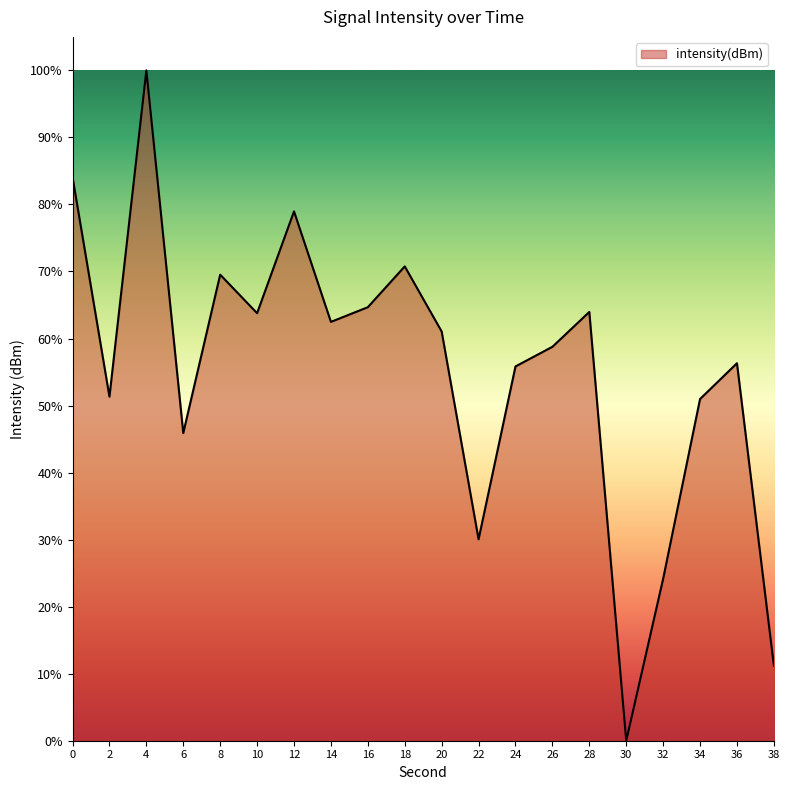

Between 6 and 22, which is larger?

6